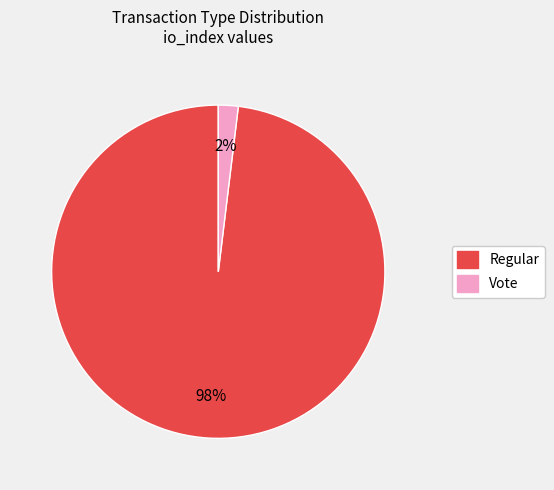

Which has a higher value, Vote or Regular?

Regular